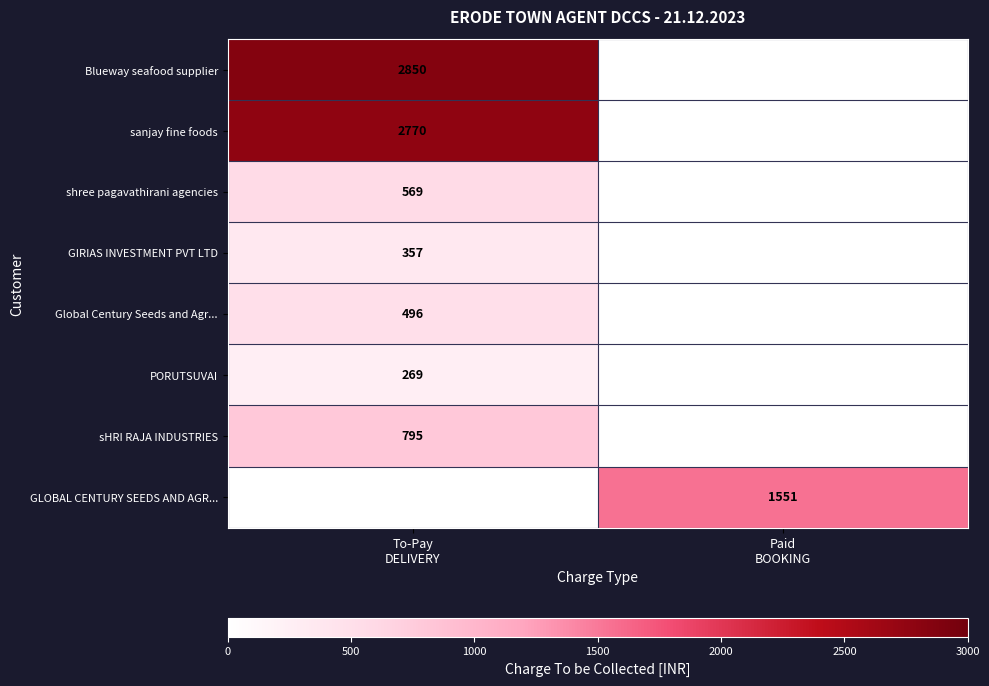

Which has a higher value, Paid
BOOKING or To-Pay
DELIVERY?

To-Pay
DELIVERY